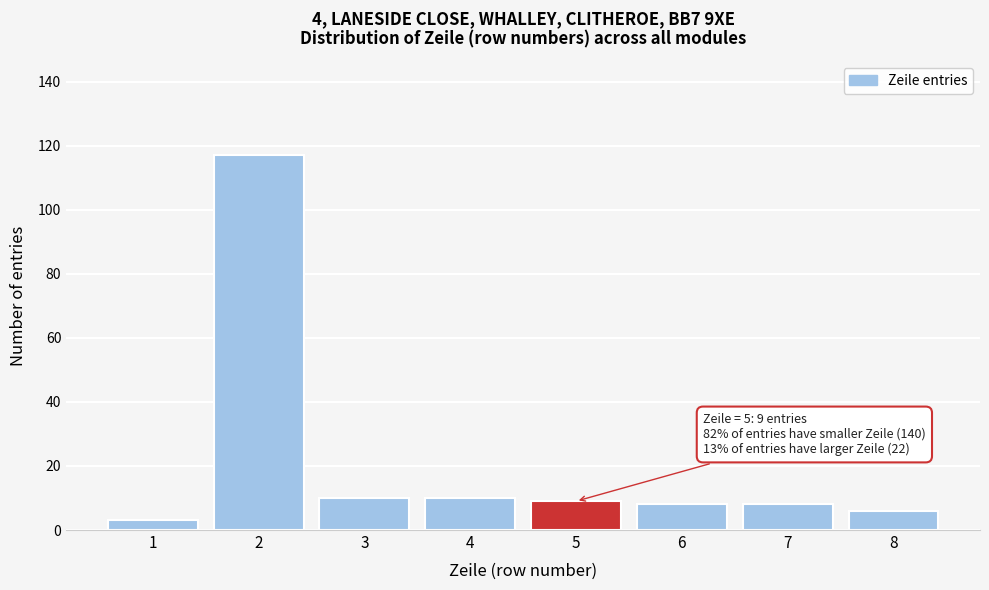

Reading left to right, what are all the values shown in this chart?

3	117	10	10	9	8	8	6